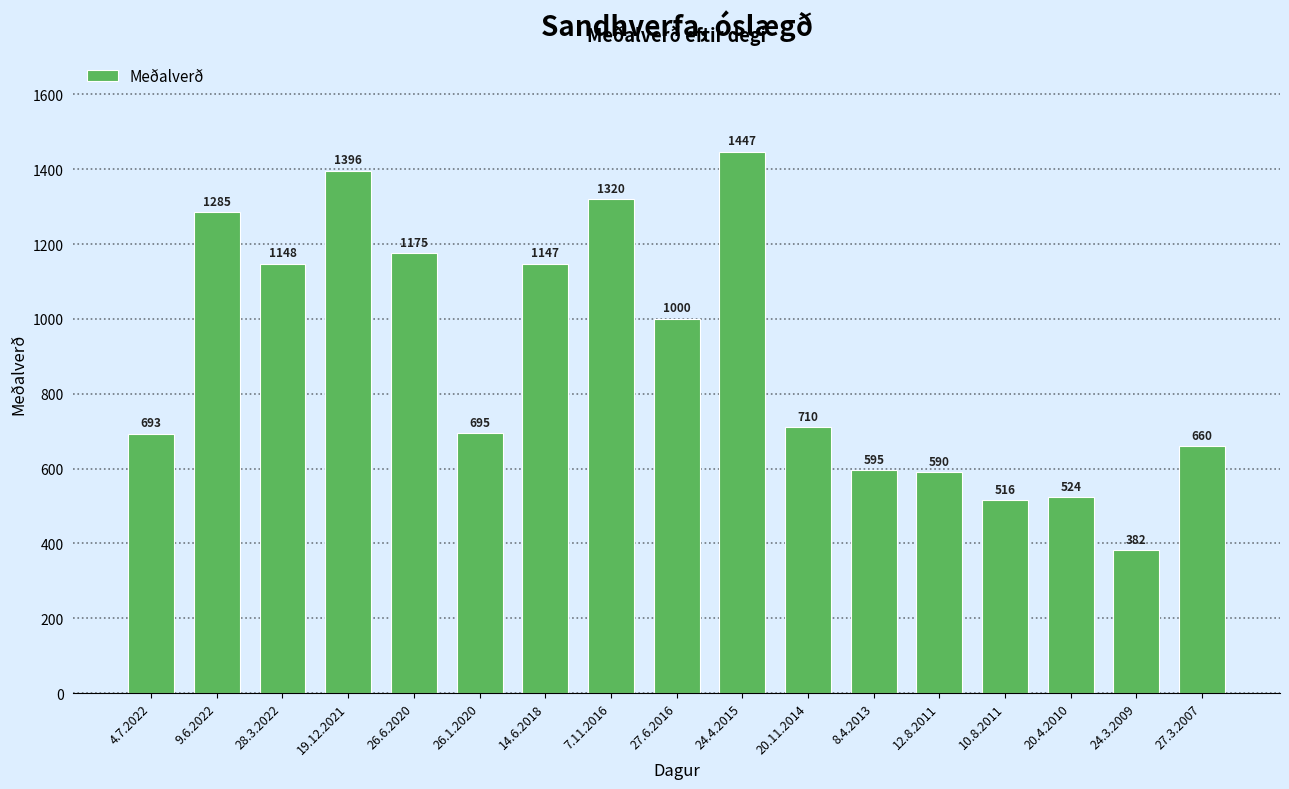

What is the smallest value displayed?

382